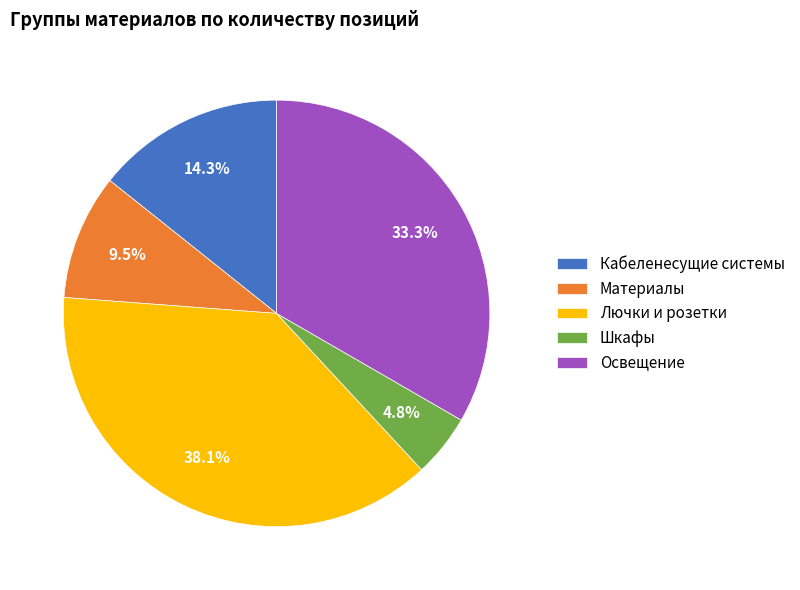

What is the largest slice in the pie chart?

Лючки и розетки